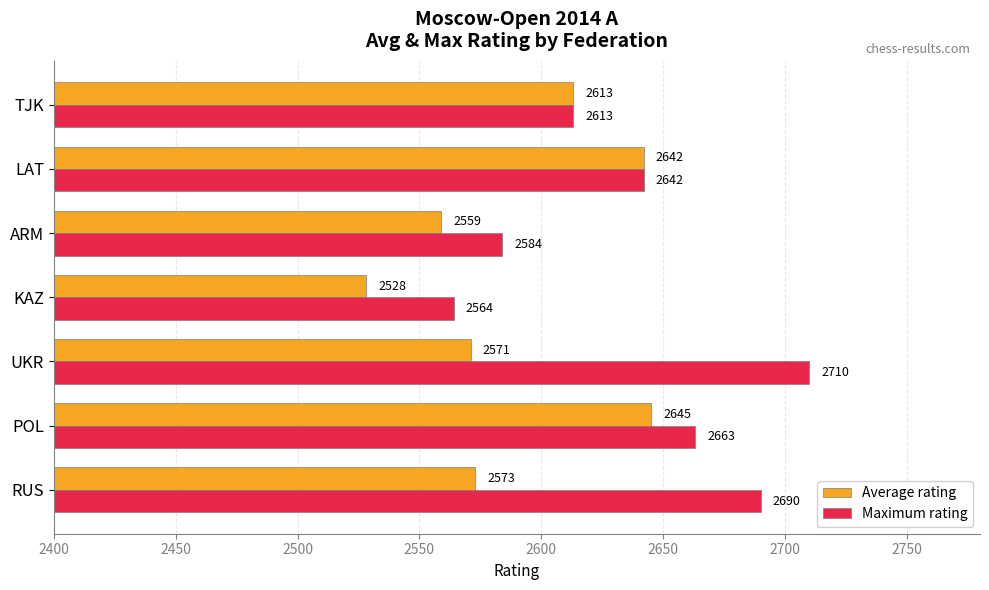

Where is Maximum rating nearest to the value 2637?

LAT